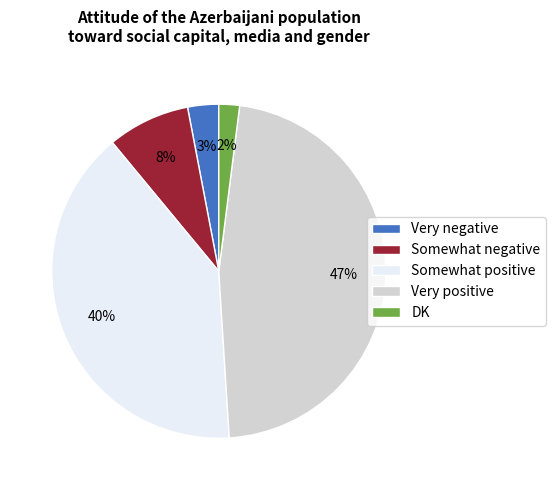

Is DK the majority of the pie?

No